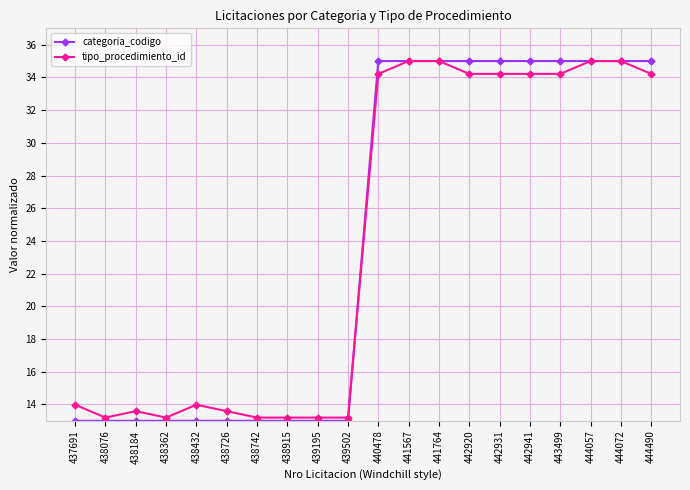

True or false: categoria_codigo has more than 0 interior local peaks.

True